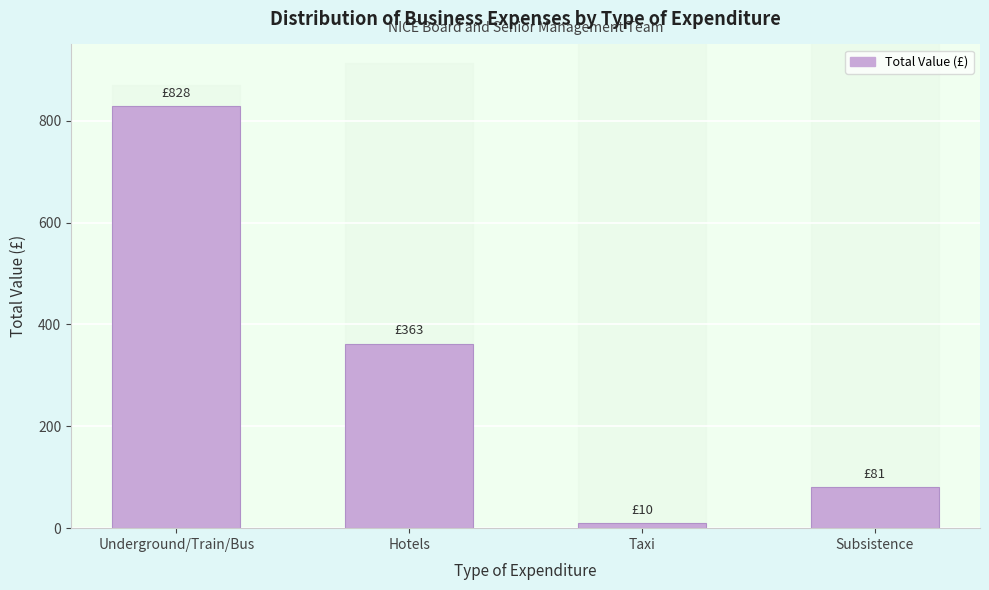

What is the difference between the second highest and second lowest values?

281.6